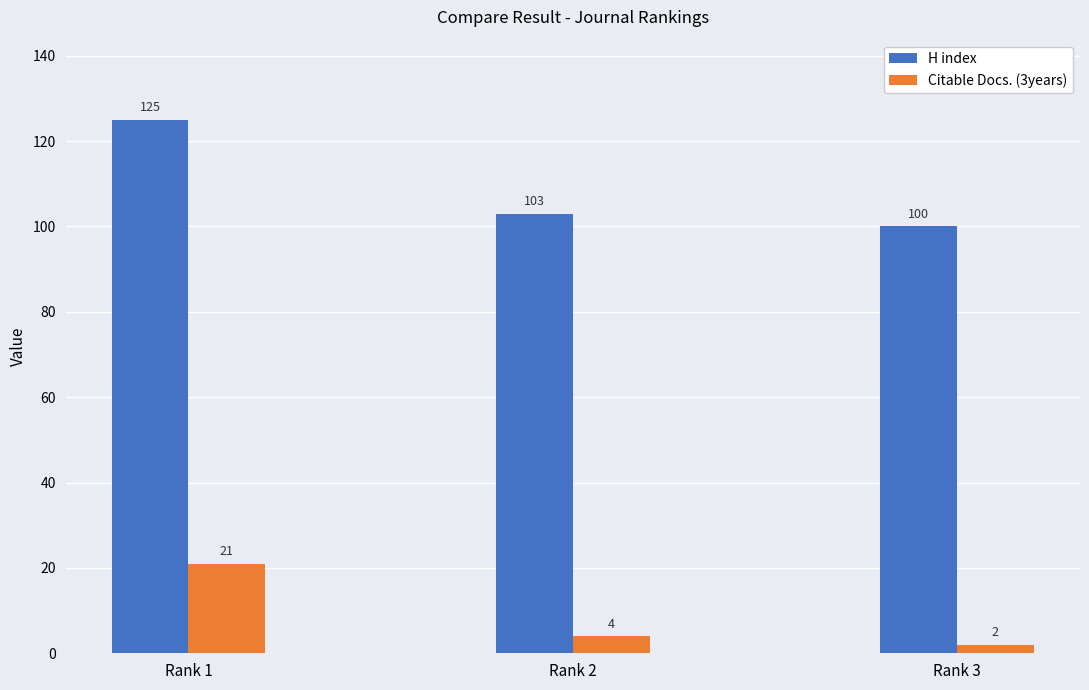

What is the sum of all Citable Docs. (3years) values?

27